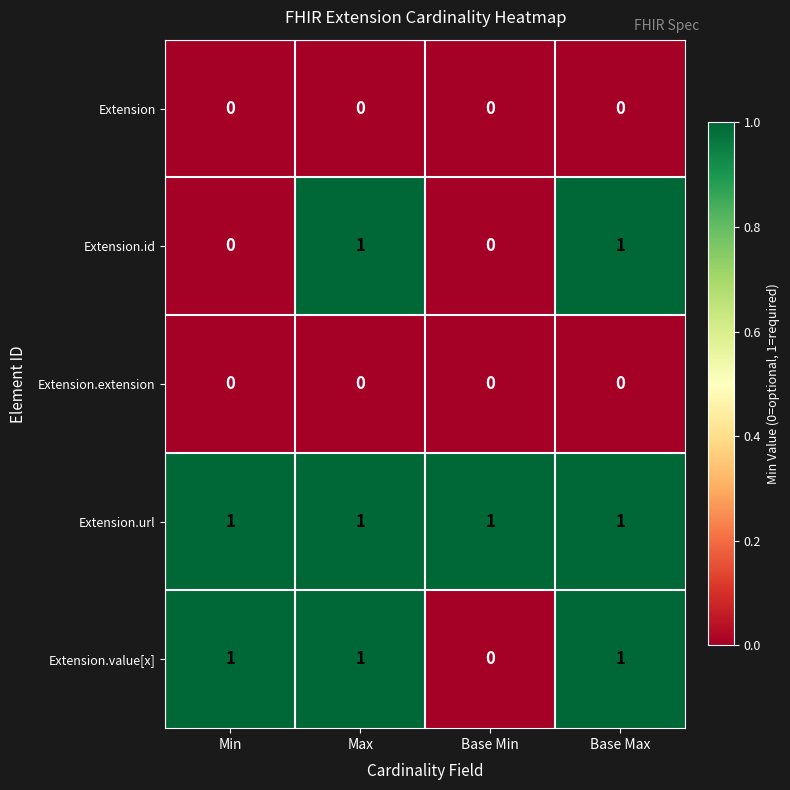

Count the Extension.id values in the range 0 to 1.

4